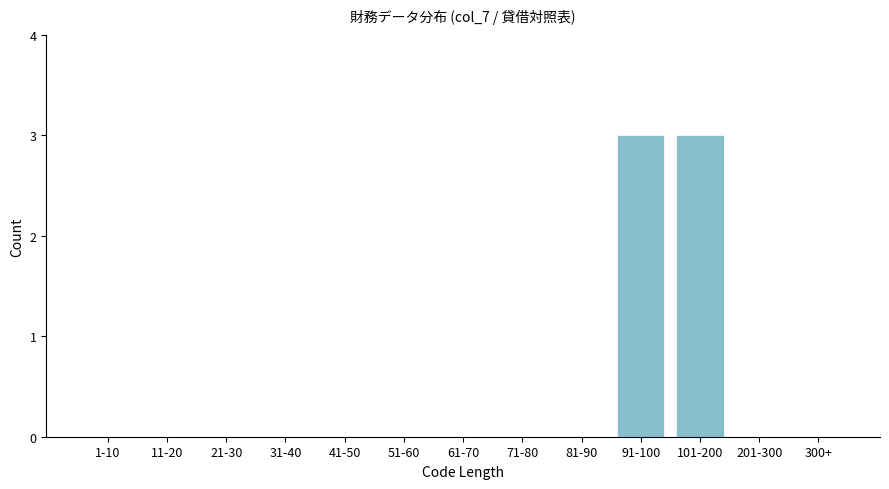

Reading right to left, extract all data points from this chart.

300+=0	201-300=0	101-200=3	91-100=3	81-90=0	71-80=0	61-70=0	51-60=0	41-50=0	31-40=0	21-30=0	11-20=0	1-10=0